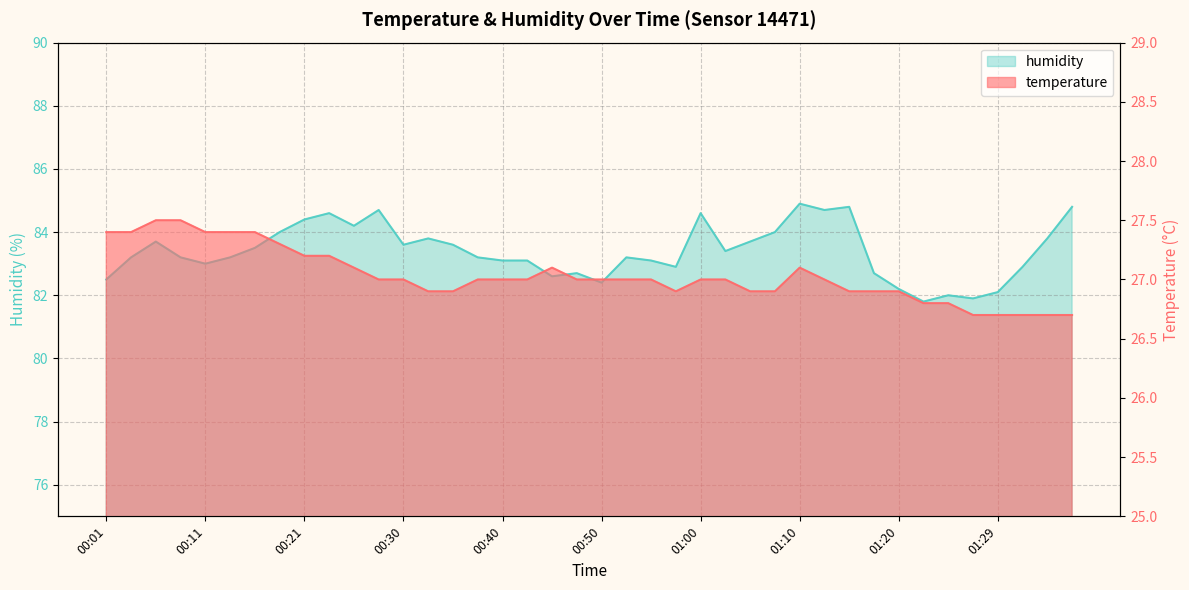

Is it true that temperature equals 26.7 at 01:29?

True